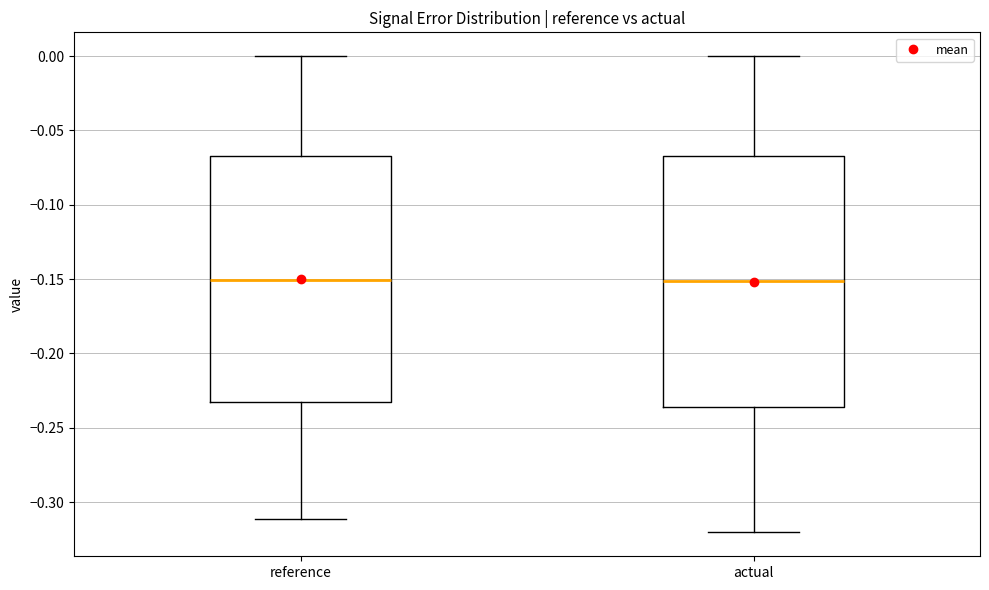

Where does the upper whisker of the box for reference end on the y-axis? The values are not printed on the chart, so give them approximately, as read against the axis.

0.000